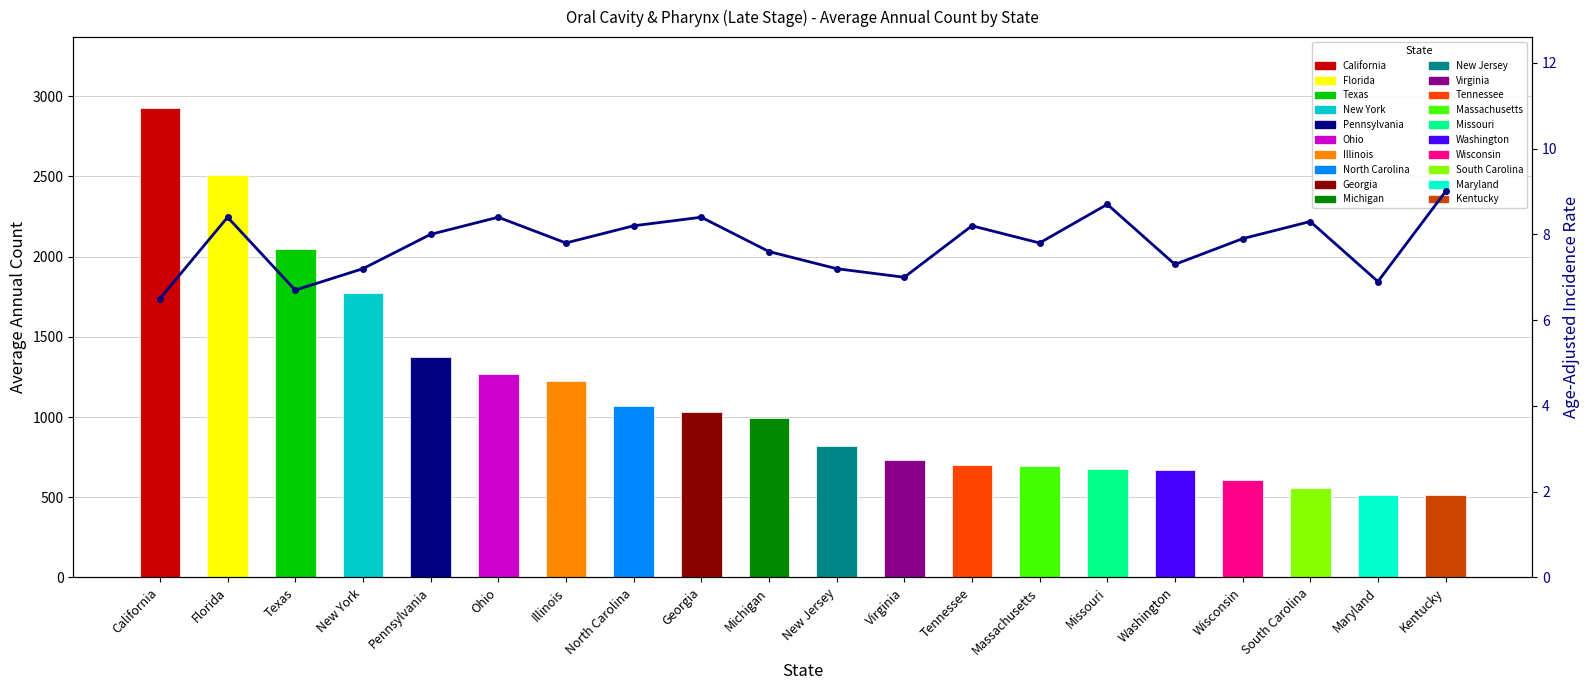

Is it true that the value at Florida is 12.2?

False